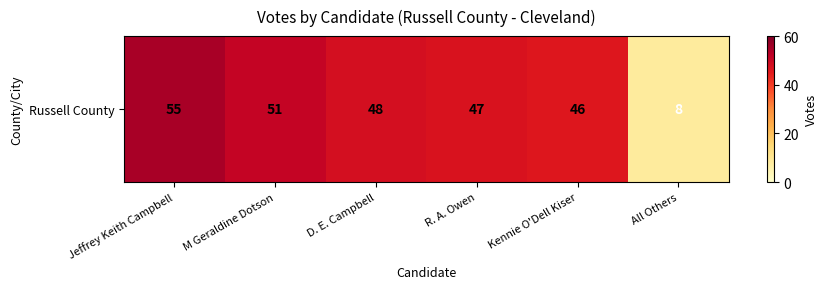

What is the change in value from D. E. Campbell to All Others?

-40